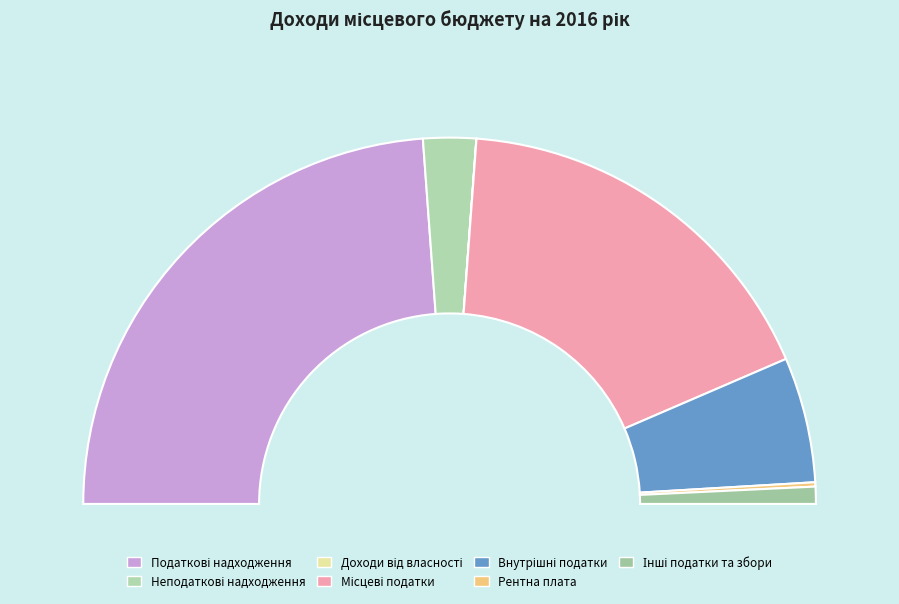

The Податкові надходження slice represents 48% of the pie. True or false?

True